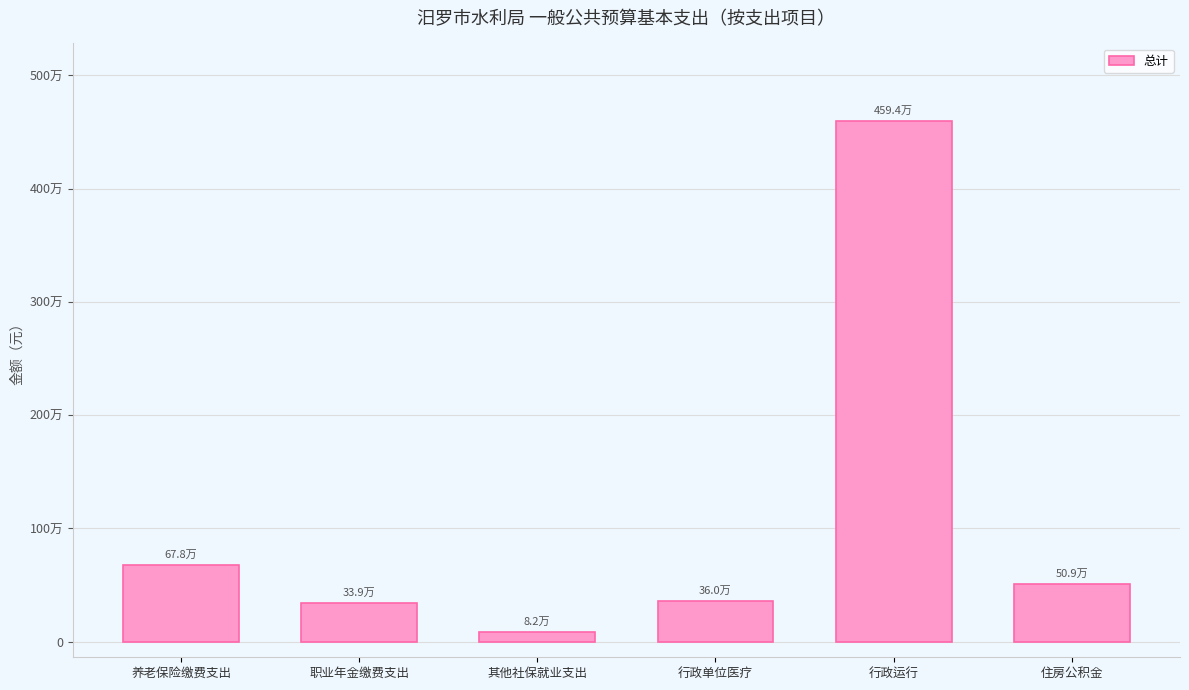

List the labels in order of value, smallest first.

其他社保就业支出, 职业年金缴费支出, 行政单位医疗, 住房公积金, 养老保险缴费支出, 行政运行